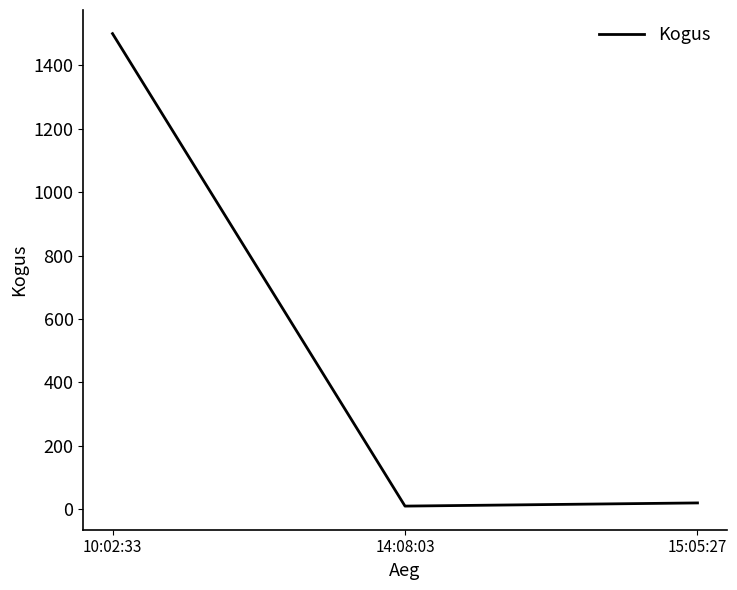

The chart shows a value of 20 at 15:05:27. True or false?

True